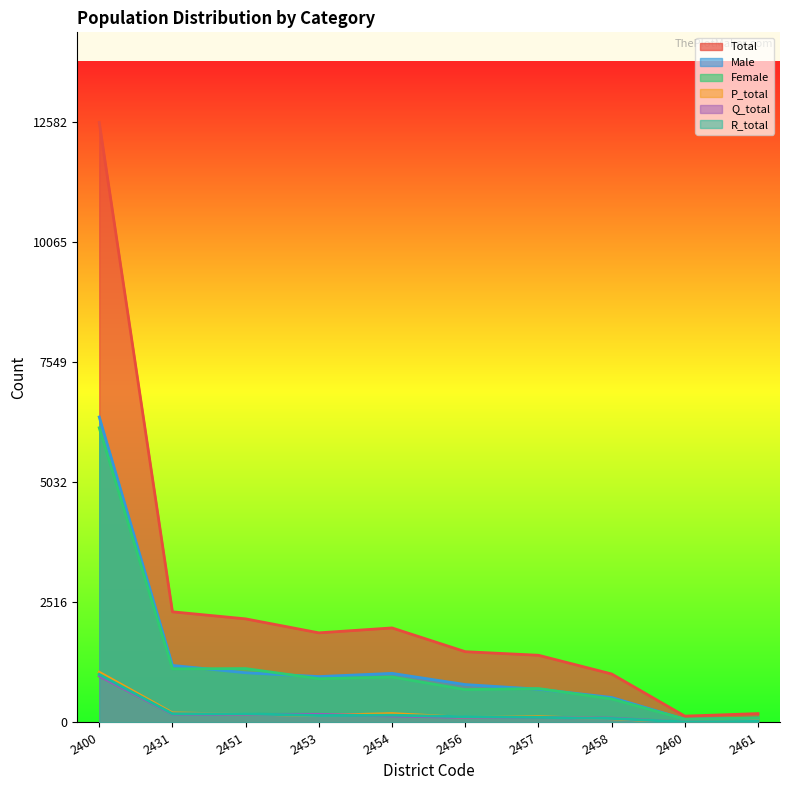

Count the number of data series in this chart.

6